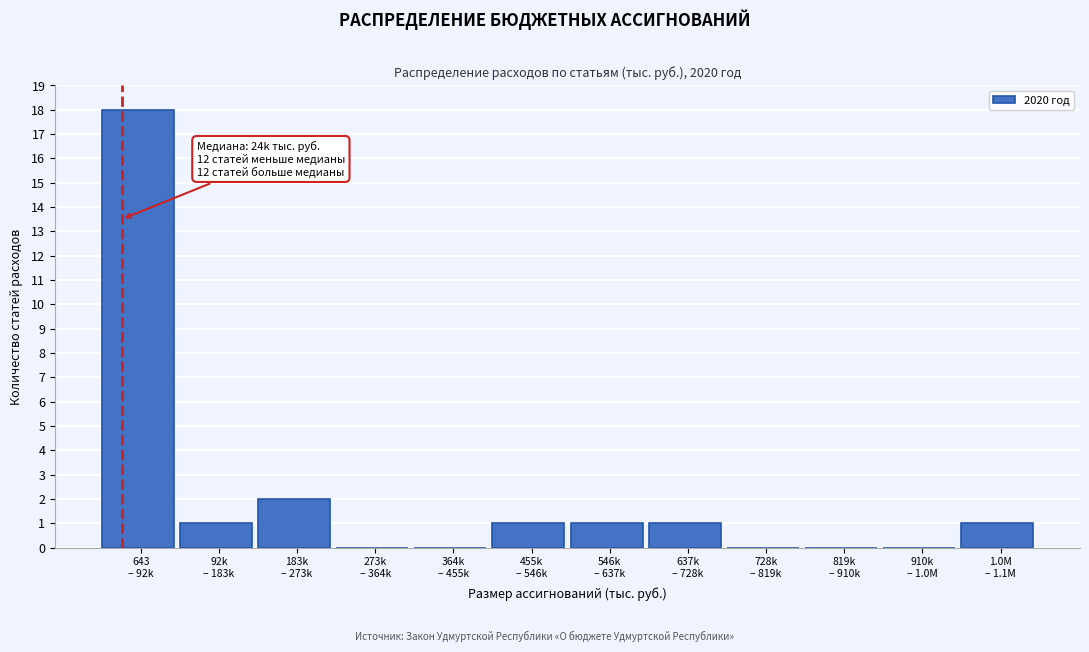

What is the sum of all values?

25